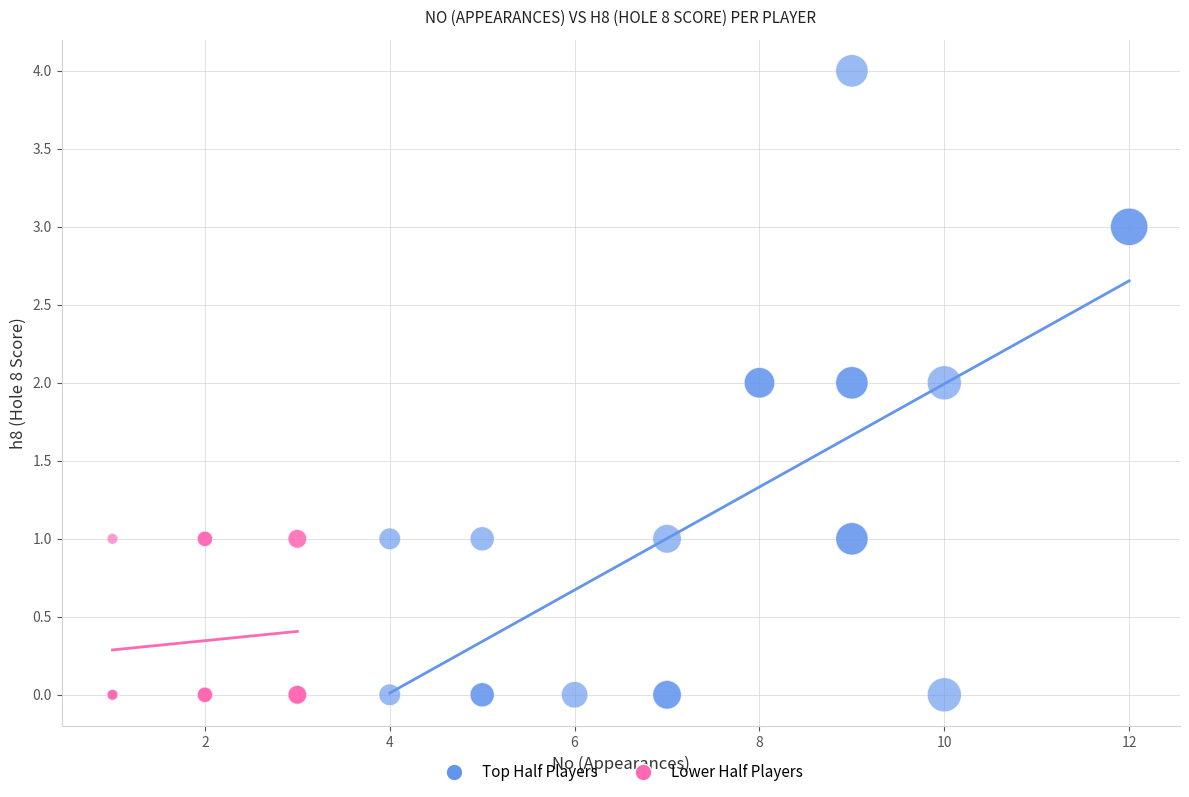

Which series has the largest Y range (max minus min)?

Top Half Players